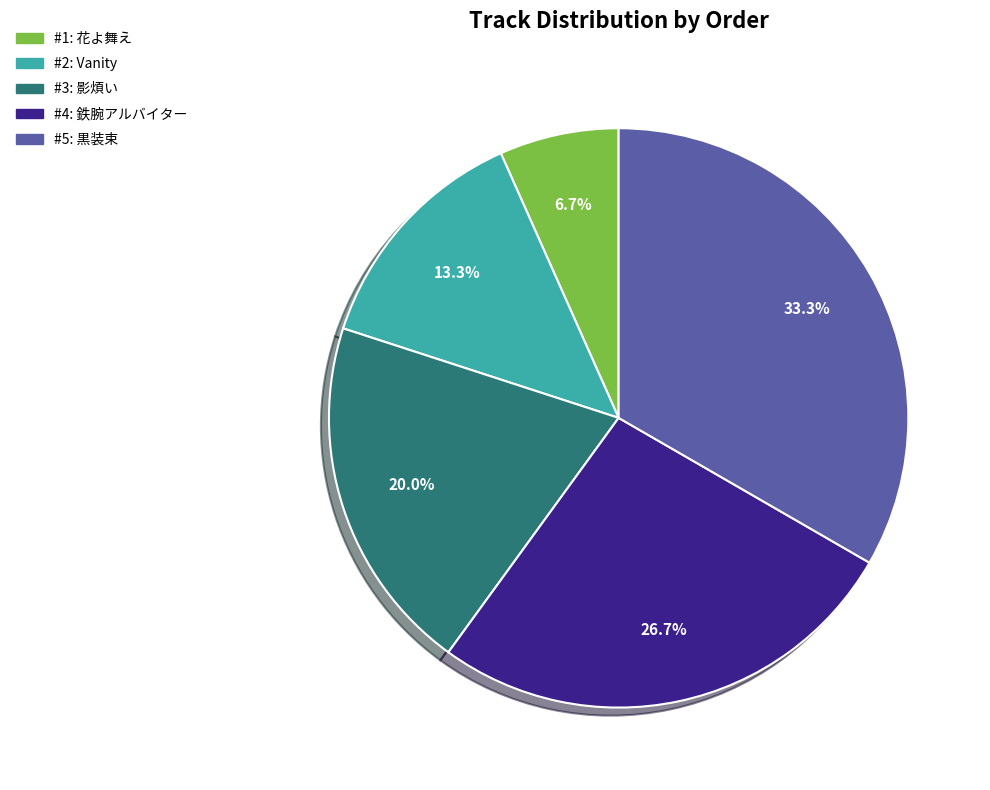

Does any single category account for the majority?

No